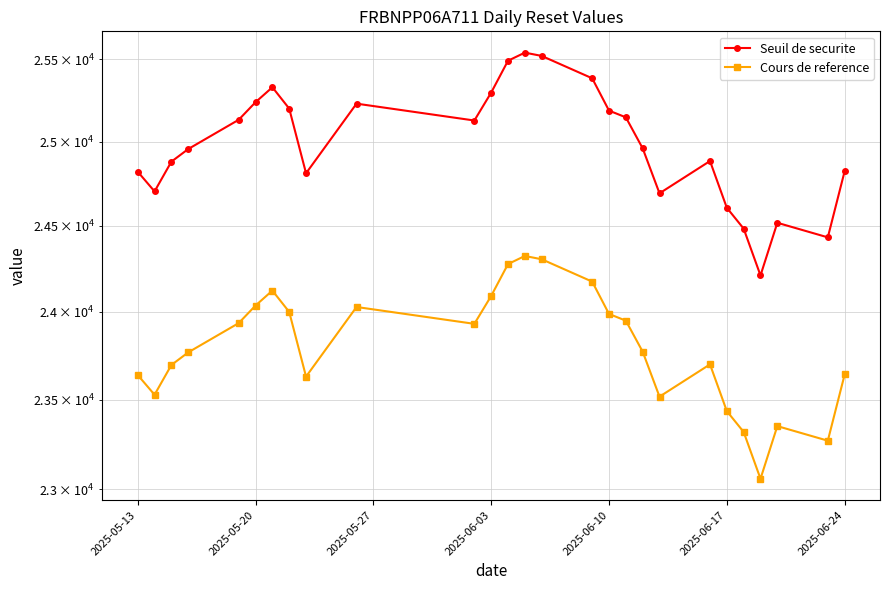

Rank the series at 2025-05-13 from highest to lowest value.

Seuil de securite, Cours de reference